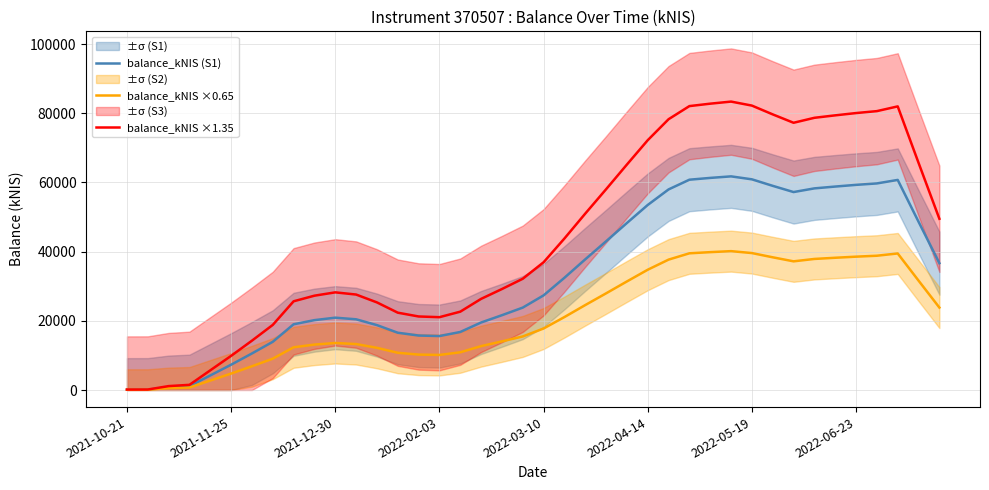

How many distinct data groups are displayed?

3